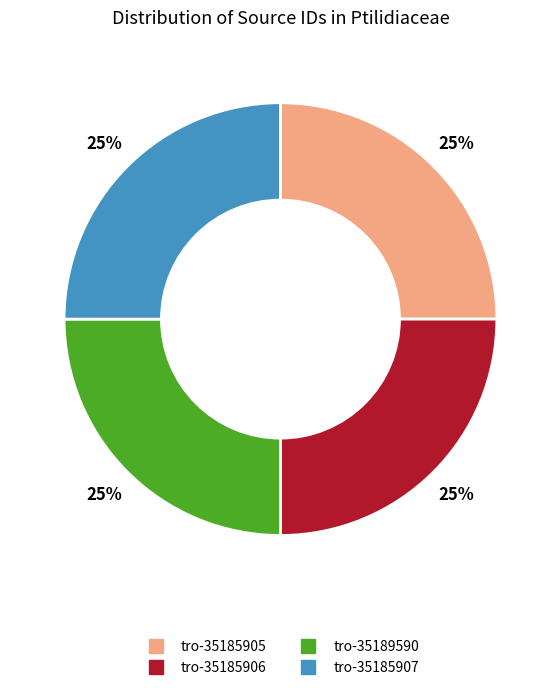

What is the ratio of the value at tro-35189590 to the value at tro-35185907?

1.0